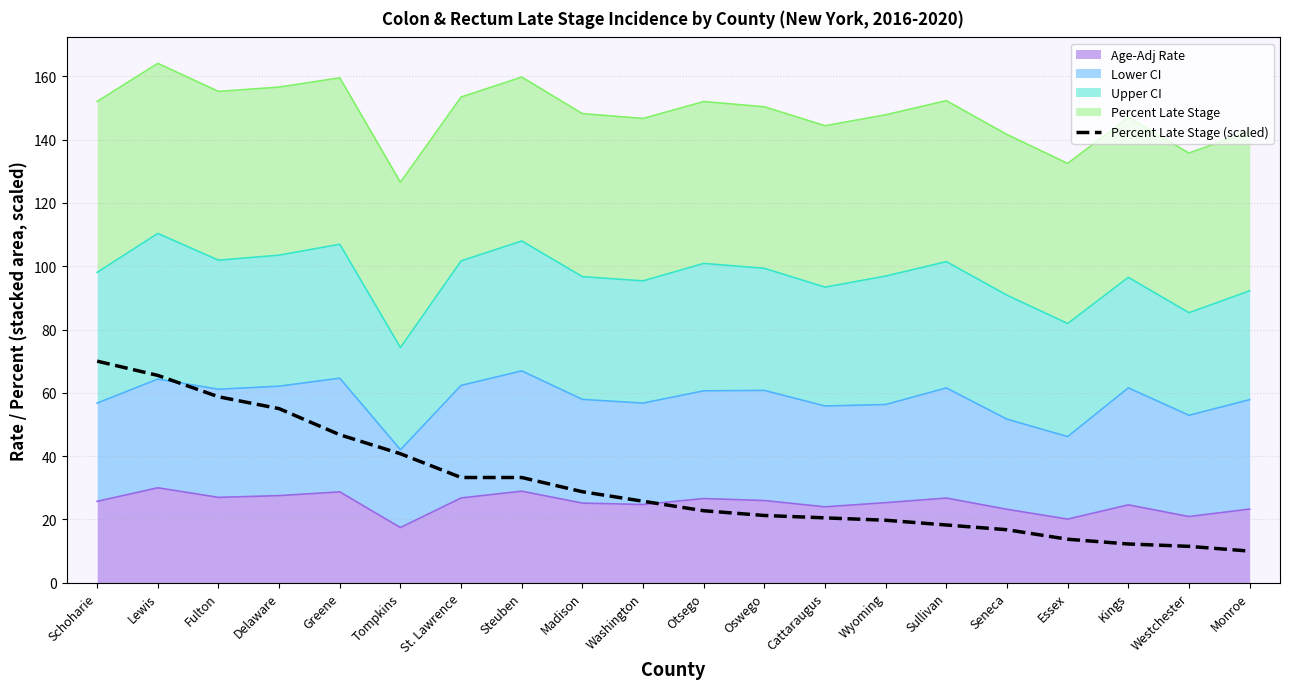

Is it true that the value at Seneca is 29.0?

False